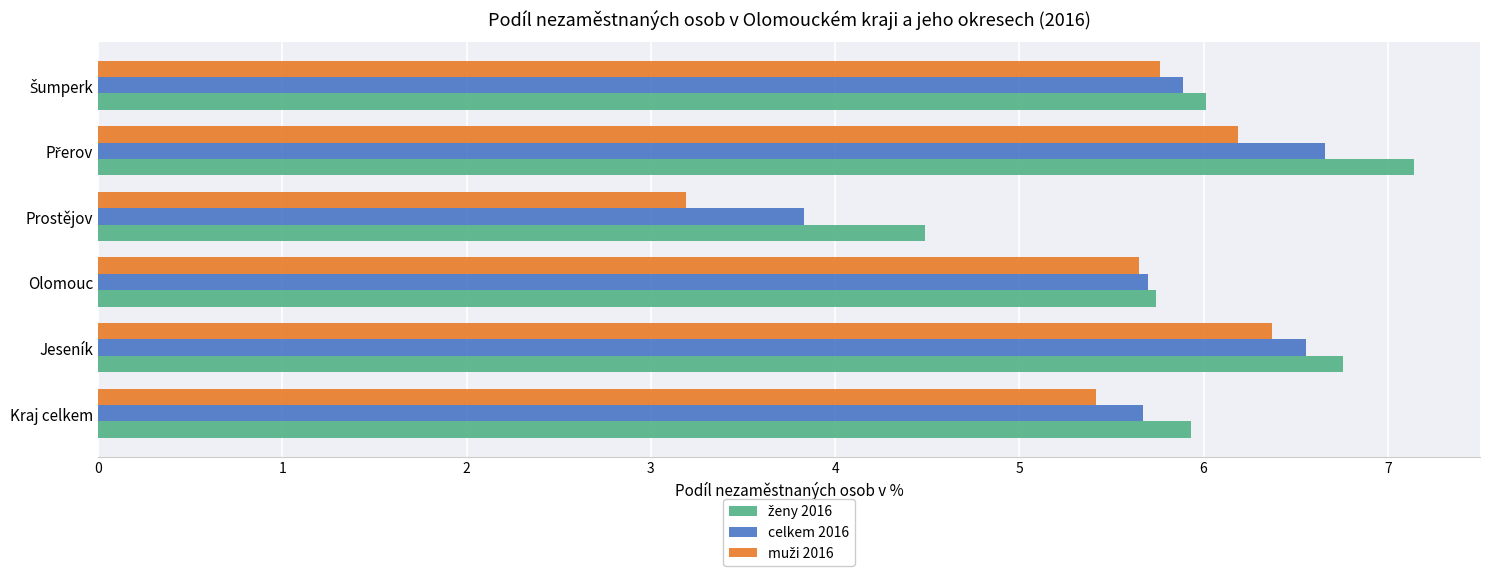

What is the smallest value displayed?

3.2